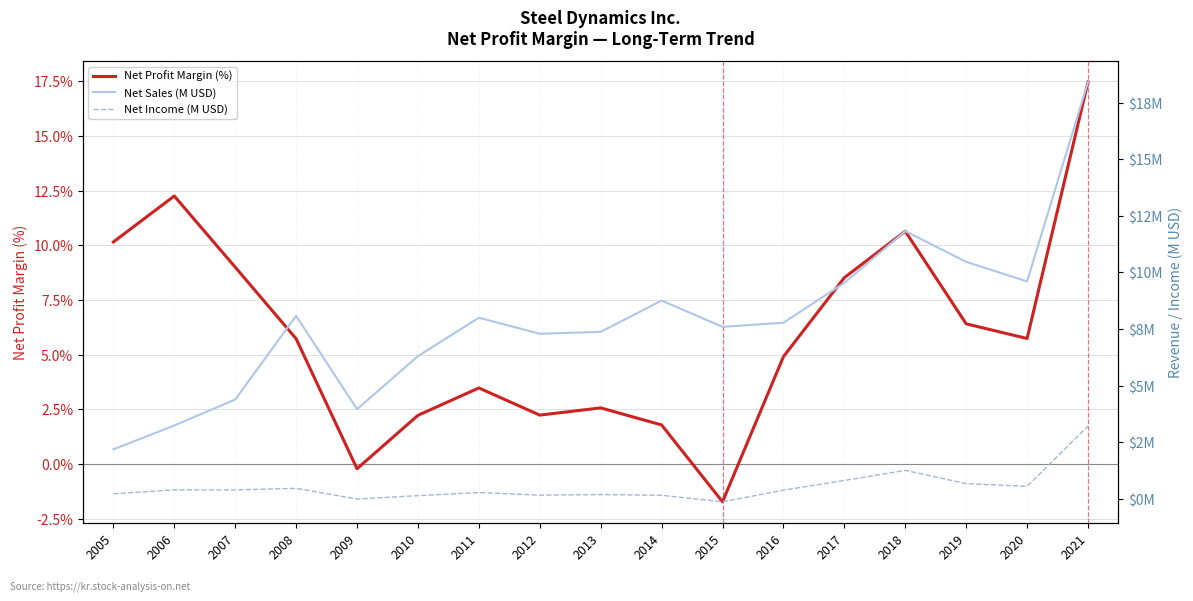

Which category has the highest value in the Net Profit Margin (%) series?

2021